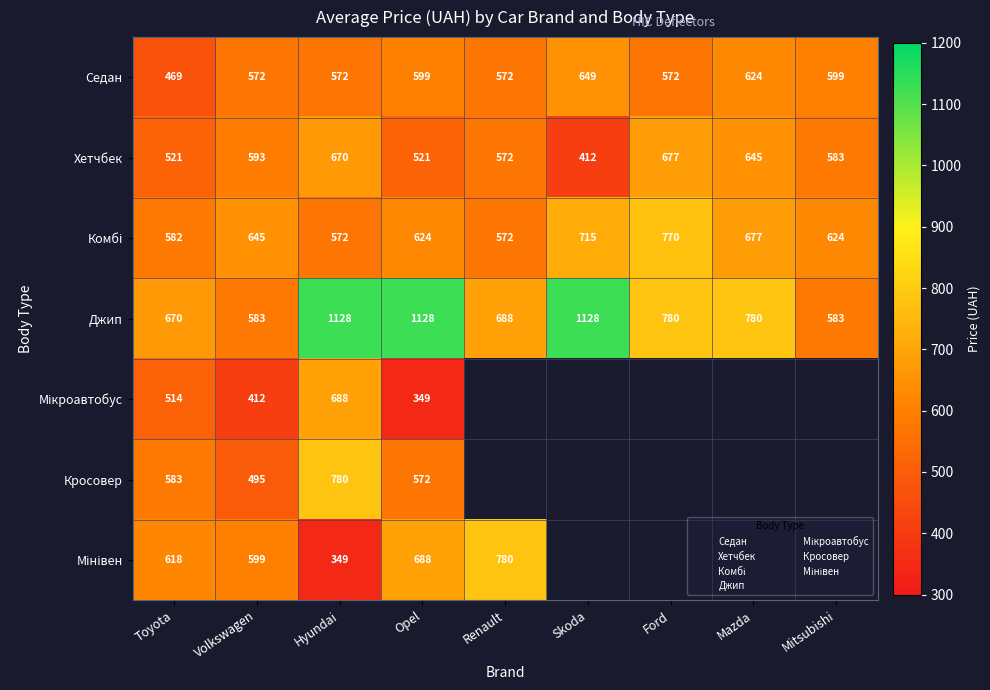

How many series are shown in this chart?

7